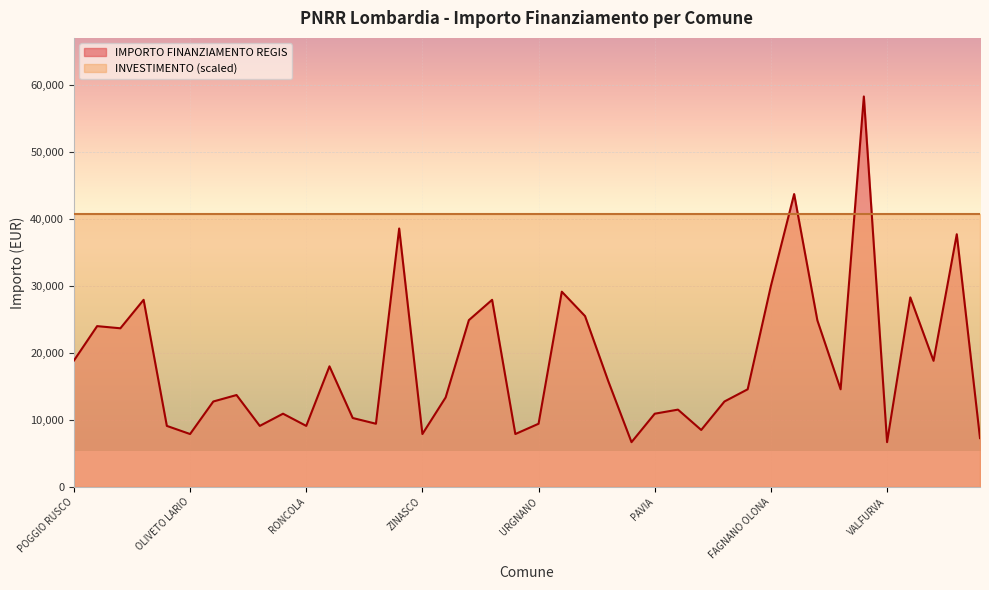

What is the minimum value shown in the chart?

6677.0